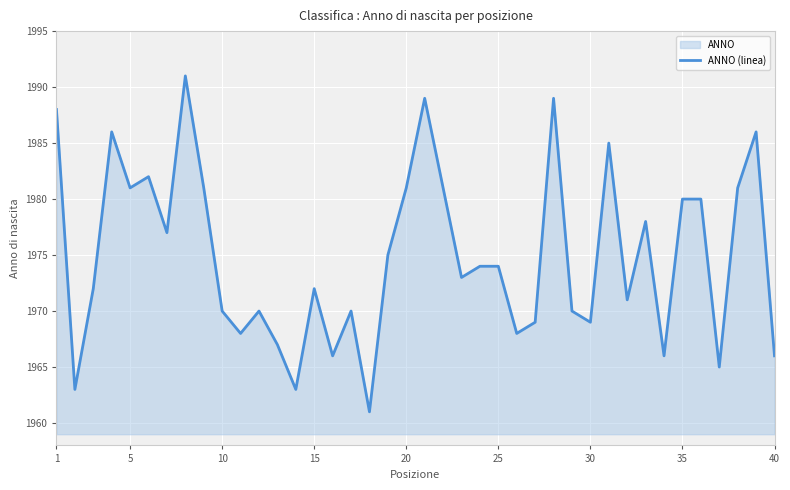

True or false: the data shows 1974 at 25.

True